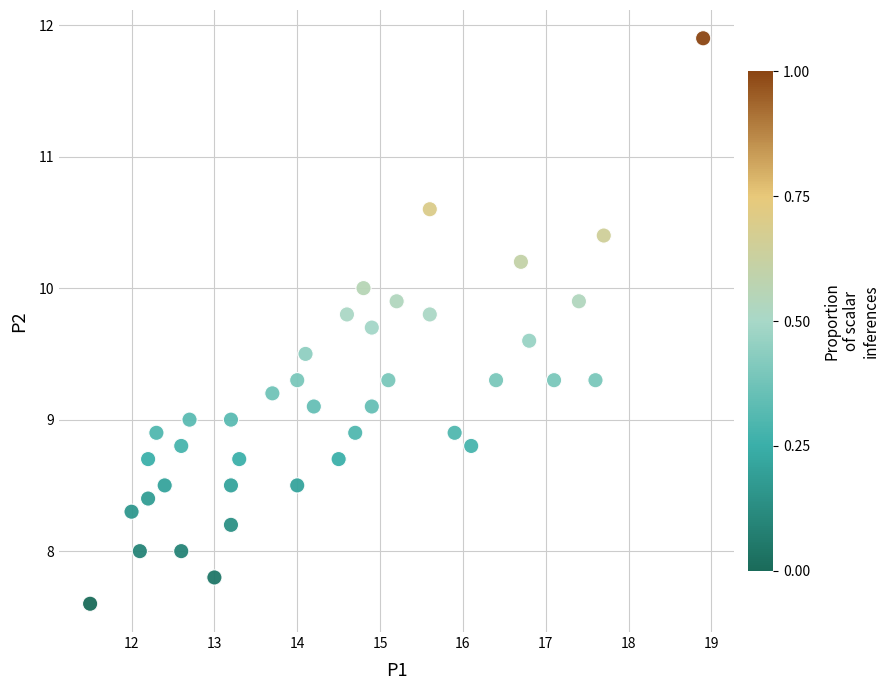

What is the range of X values (max minus min)?

7.4